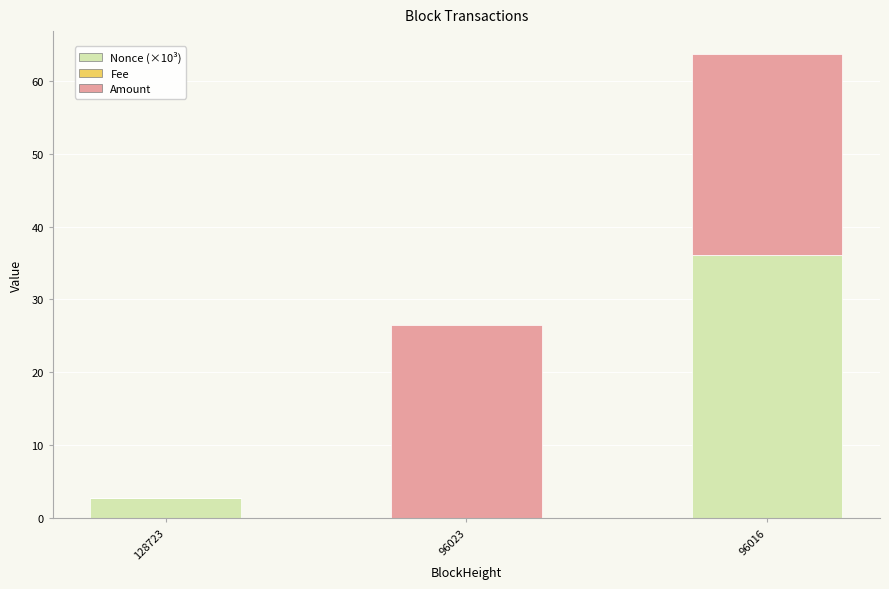

At which category is the sum across all series the highest?

96016